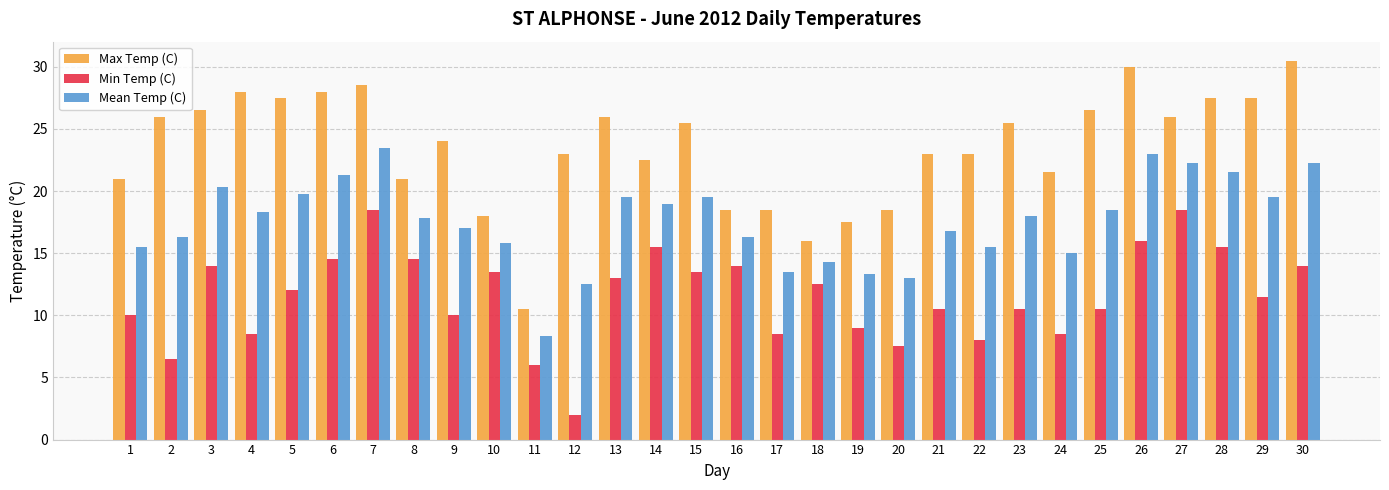

At how many categories does at least one series exceed 10?

30